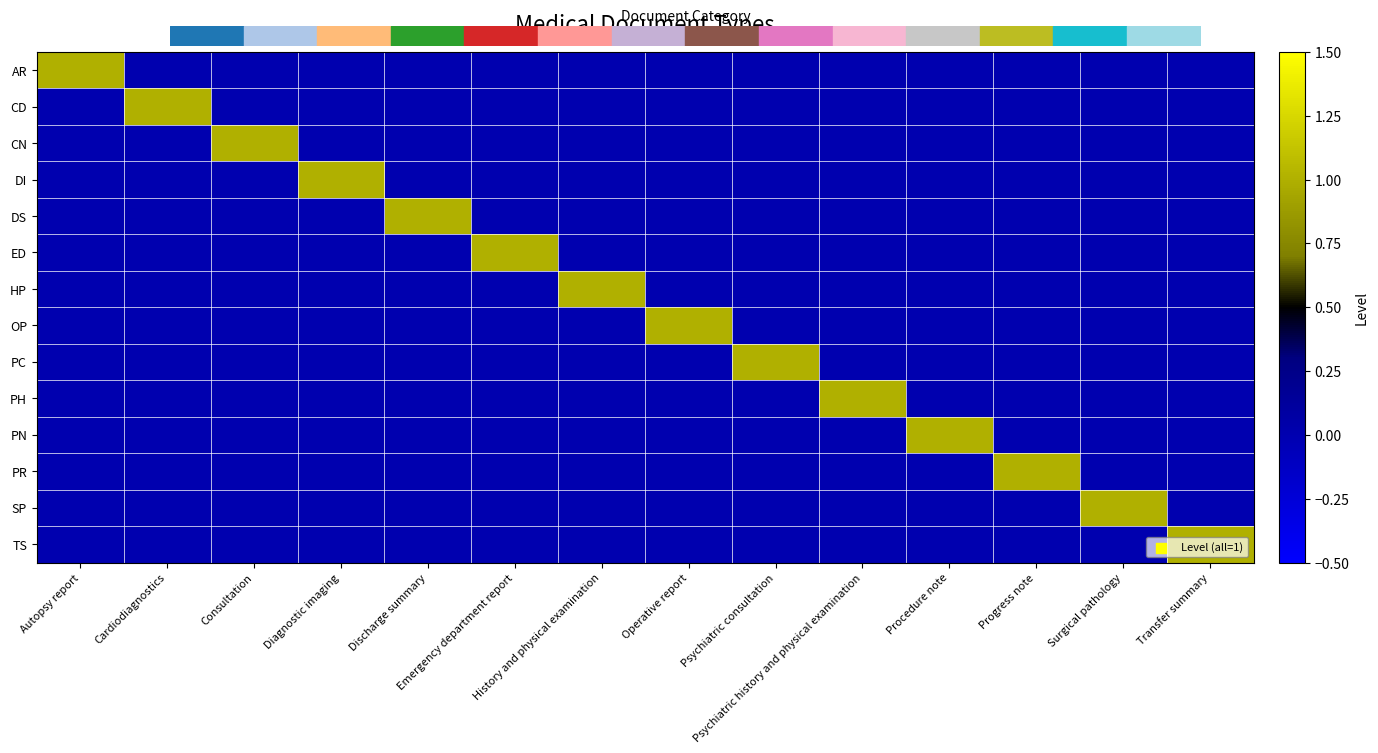

Reading left to right, extract all data points from this chart.

AR: Autopsy report=1	Cardiodiagnostics=0	Consultation=0	Diagnostic imaging=0	Discharge summary=0	Emergency department report=0	History and physical examination=0	Operative report=0	Psychiatric consultation=0	Psychiatric history and physical examination=0	Procedure note=0	Progress note=0	Surgical pathology=0	Transfer summary=0
CD: Autopsy report=0	Cardiodiagnostics=1	Consultation=0	Diagnostic imaging=0	Discharge summary=0	Emergency department report=0	History and physical examination=0	Operative report=0	Psychiatric consultation=0	Psychiatric history and physical examination=0	Procedure note=0	Progress note=0	Surgical pathology=0	Transfer summary=0
CN: Autopsy report=0	Cardiodiagnostics=0	Consultation=1	Diagnostic imaging=0	Discharge summary=0	Emergency department report=0	History and physical examination=0	Operative report=0	Psychiatric consultation=0	Psychiatric history and physical examination=0	Procedure note=0	Progress note=0	Surgical pathology=0	Transfer summary=0
DI: Autopsy report=0	Cardiodiagnostics=0	Consultation=0	Diagnostic imaging=1	Discharge summary=0	Emergency department report=0	History and physical examination=0	Operative report=0	Psychiatric consultation=0	Psychiatric history and physical examination=0	Procedure note=0	Progress note=0	Surgical pathology=0	Transfer summary=0
DS: Autopsy report=0	Cardiodiagnostics=0	Consultation=0	Diagnostic imaging=0	Discharge summary=1	Emergency department report=0	History and physical examination=0	Operative report=0	Psychiatric consultation=0	Psychiatric history and physical examination=0	Procedure note=0	Progress note=0	Surgical pathology=0	Transfer summary=0
ED: Autopsy report=0	Cardiodiagnostics=0	Consultation=0	Diagnostic imaging=0	Discharge summary=0	Emergency department report=1	History and physical examination=0	Operative report=0	Psychiatric consultation=0	Psychiatric history and physical examination=0	Procedure note=0	Progress note=0	Surgical pathology=0	Transfer summary=0
HP: Autopsy report=0	Cardiodiagnostics=0	Consultation=0	Diagnostic imaging=0	Discharge summary=0	Emergency department report=0	History and physical examination=1	Operative report=0	Psychiatric consultation=0	Psychiatric history and physical examination=0	Procedure note=0	Progress note=0	Surgical pathology=0	Transfer summary=0
OP: Autopsy report=0	Cardiodiagnostics=0	Consultation=0	Diagnostic imaging=0	Discharge summary=0	Emergency department report=0	History and physical examination=0	Operative report=1	Psychiatric consultation=0	Psychiatric history and physical examination=0	Procedure note=0	Progress note=0	Surgical pathology=0	Transfer summary=0
PC: Autopsy report=0	Cardiodiagnostics=0	Consultation=0	Diagnostic imaging=0	Discharge summary=0	Emergency department report=0	History and physical examination=0	Operative report=0	Psychiatric consultation=1	Psychiatric history and physical examination=0	Procedure note=0	Progress note=0	Surgical pathology=0	Transfer summary=0
PH: Autopsy report=0	Cardiodiagnostics=0	Consultation=0	Diagnostic imaging=0	Discharge summary=0	Emergency department report=0	History and physical examination=0	Operative report=0	Psychiatric consultation=0	Psychiatric history and physical examination=1	Procedure note=0	Progress note=0	Surgical pathology=0	Transfer summary=0
PN: Autopsy report=0	Cardiodiagnostics=0	Consultation=0	Diagnostic imaging=0	Discharge summary=0	Emergency department report=0	History and physical examination=0	Operative report=0	Psychiatric consultation=0	Psychiatric history and physical examination=0	Procedure note=1	Progress note=0	Surgical pathology=0	Transfer summary=0
PR: Autopsy report=0	Cardiodiagnostics=0	Consultation=0	Diagnostic imaging=0	Discharge summary=0	Emergency department report=0	History and physical examination=0	Operative report=0	Psychiatric consultation=0	Psychiatric history and physical examination=0	Procedure note=0	Progress note=1	Surgical pathology=0	Transfer summary=0
SP: Autopsy report=0	Cardiodiagnostics=0	Consultation=0	Diagnostic imaging=0	Discharge summary=0	Emergency department report=0	History and physical examination=0	Operative report=0	Psychiatric consultation=0	Psychiatric history and physical examination=0	Procedure note=0	Progress note=0	Surgical pathology=1	Transfer summary=0
TS: Autopsy report=0	Cardiodiagnostics=0	Consultation=0	Diagnostic imaging=0	Discharge summary=0	Emergency department report=0	History and physical examination=0	Operative report=0	Psychiatric consultation=0	Psychiatric history and physical examination=0	Procedure note=0	Progress note=0	Surgical pathology=0	Transfer summary=1